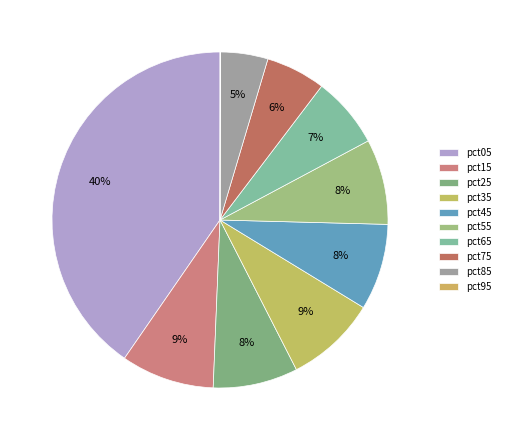

How many slices are in this pie chart?

10